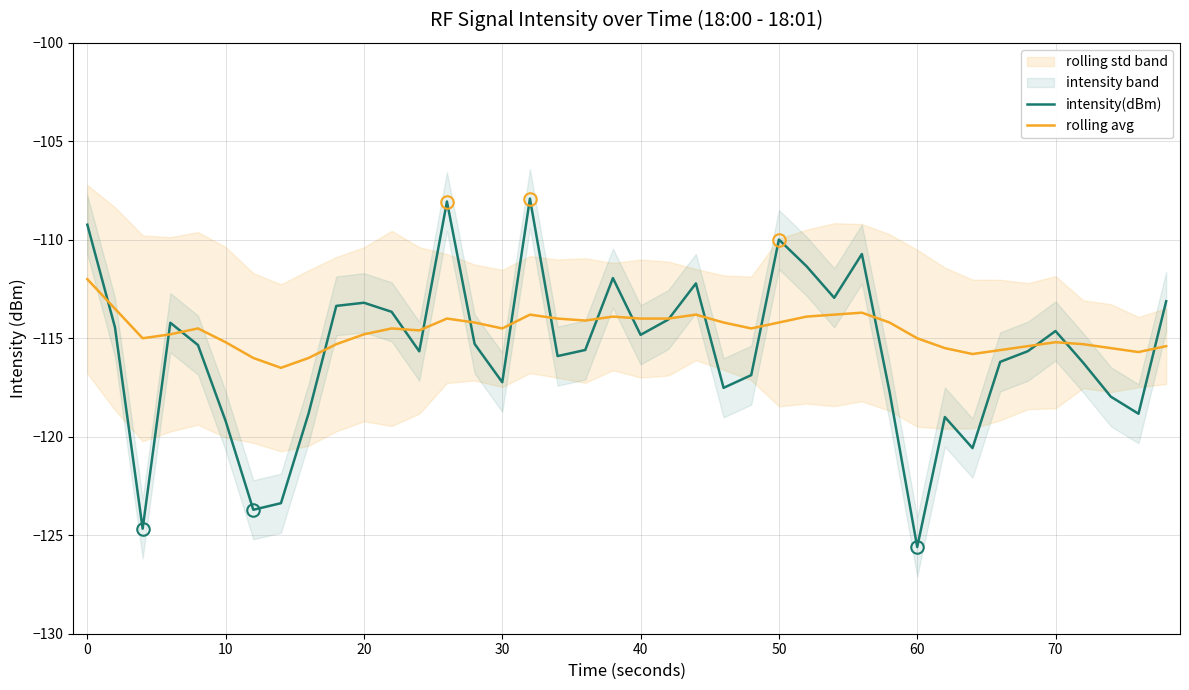

True or false: rolling avg has a value of -33.6 at 0.

False